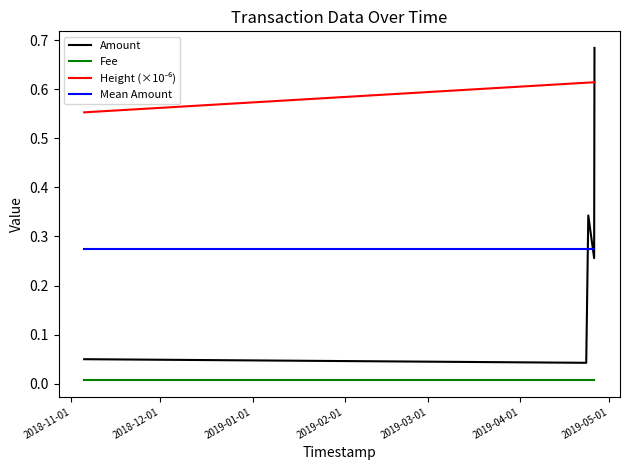

True or false: Mean Amount and Fee cross at least once.

False